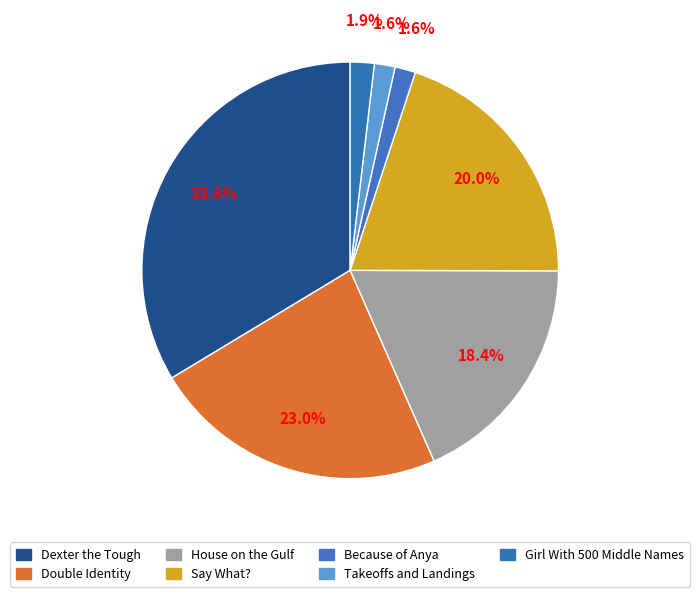

To the nearest percent, what percentage of the pie is Because of Anya?

2%